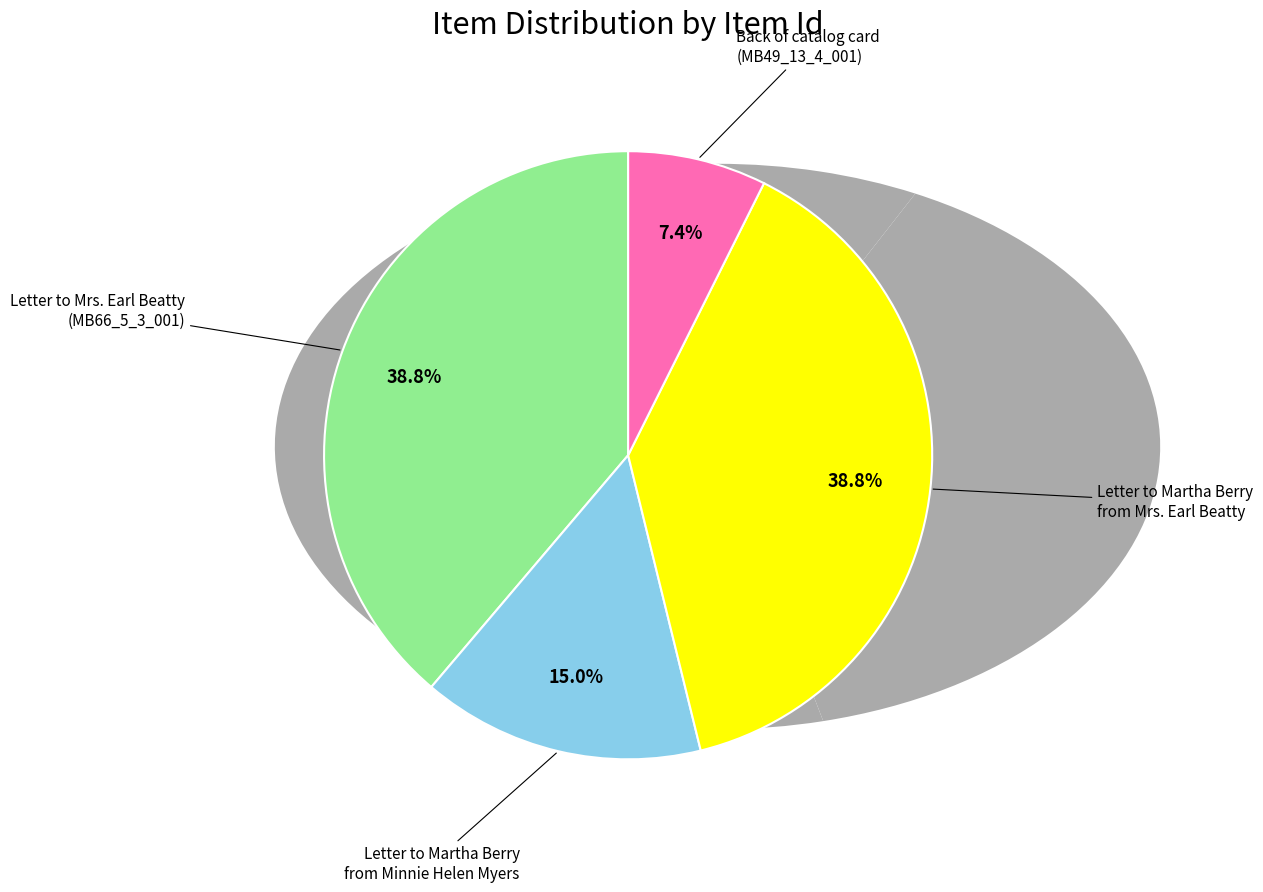

How much of the chart is everything except Letter to Mrs. Earl Beatty (MB66_5_3_001)?

61.2%